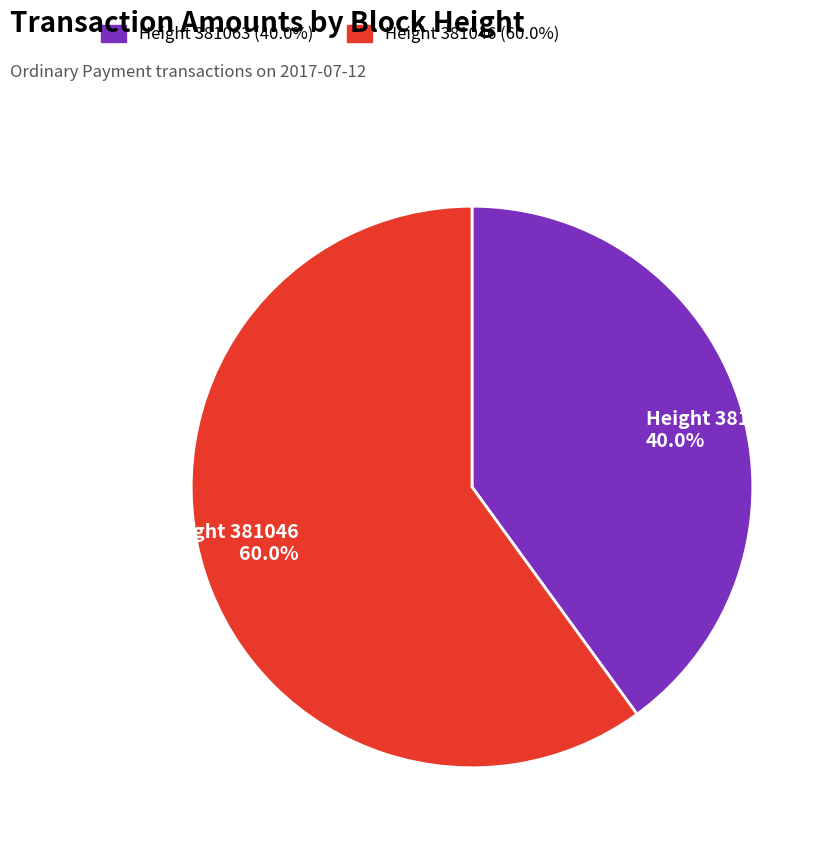

Does Height 381063 40.0% represent more than half of the total?

No